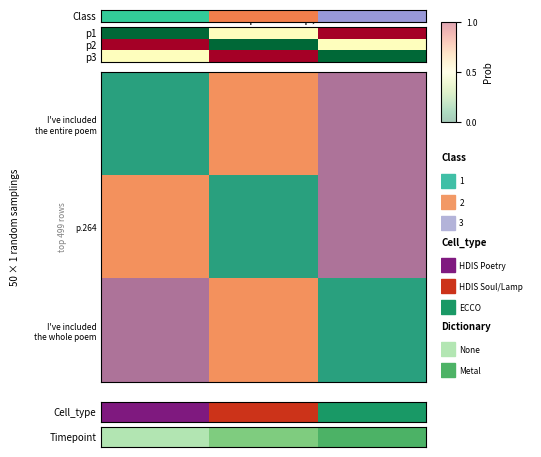

At which category is the sum across all series the highest?

1.0